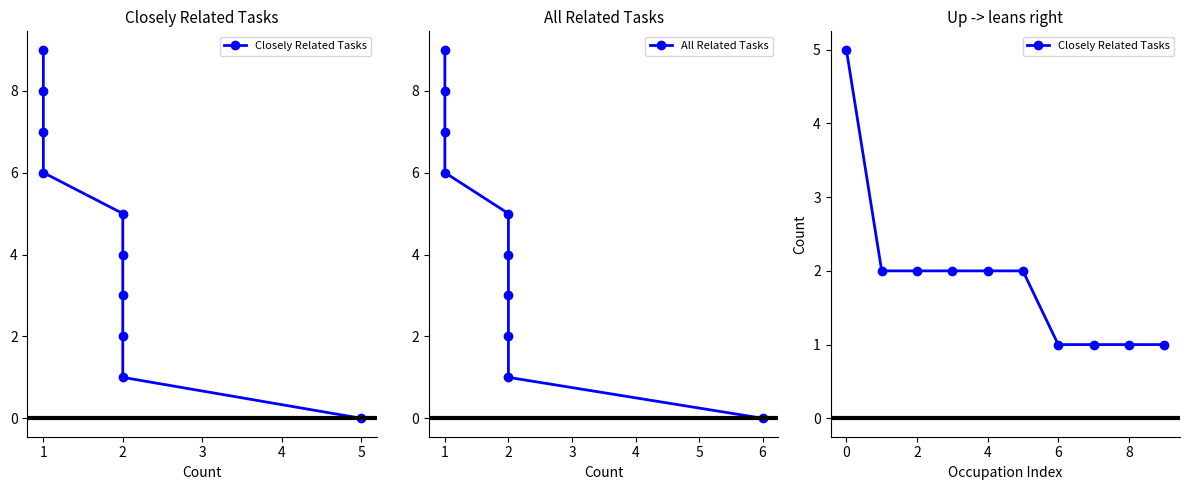

The value of All Related Tasks at 2 is 1. True or false?

False